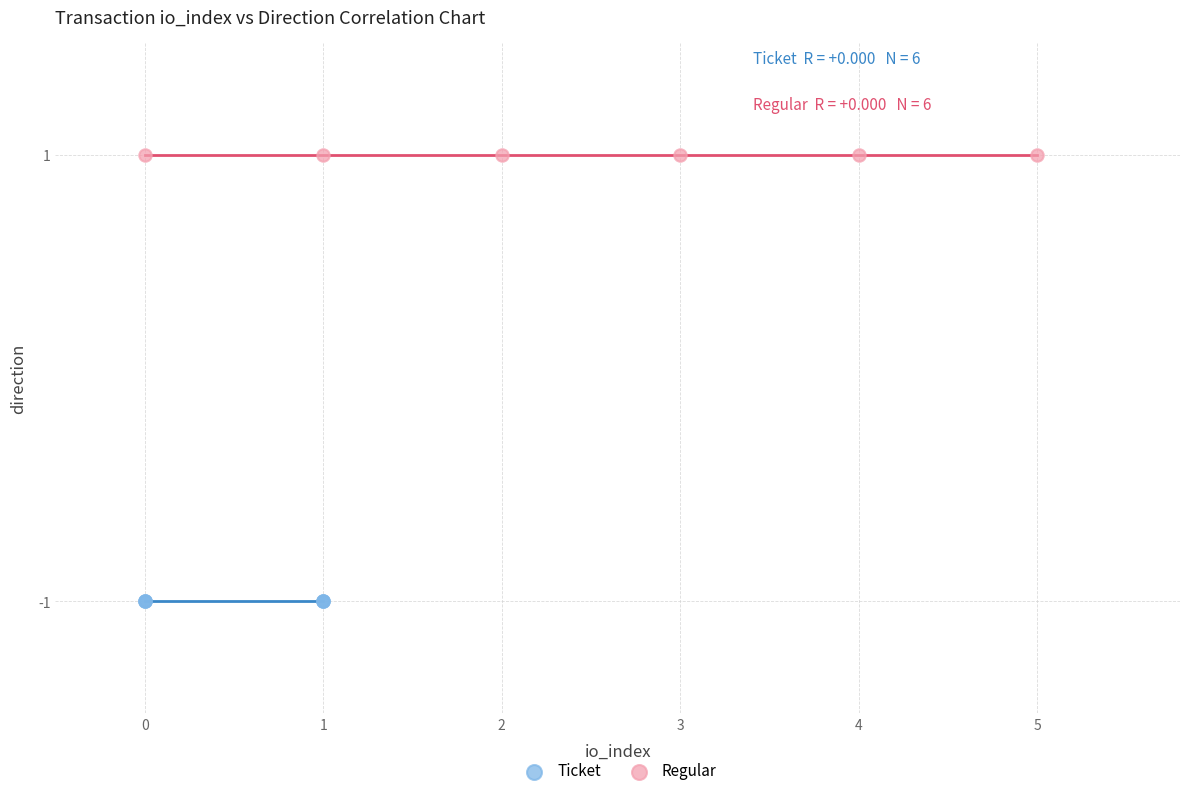

Which series contains the lowest Y value?

Ticket